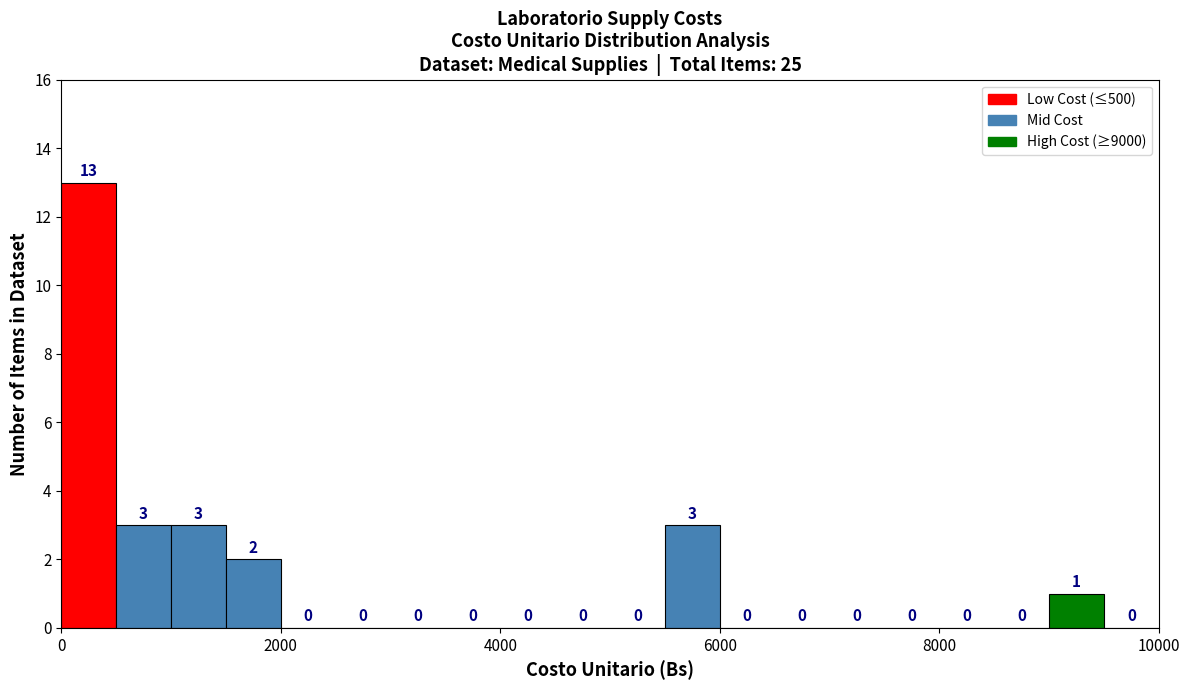

Read against the x-axis, roughly where is the centre of the tallest bar?

200